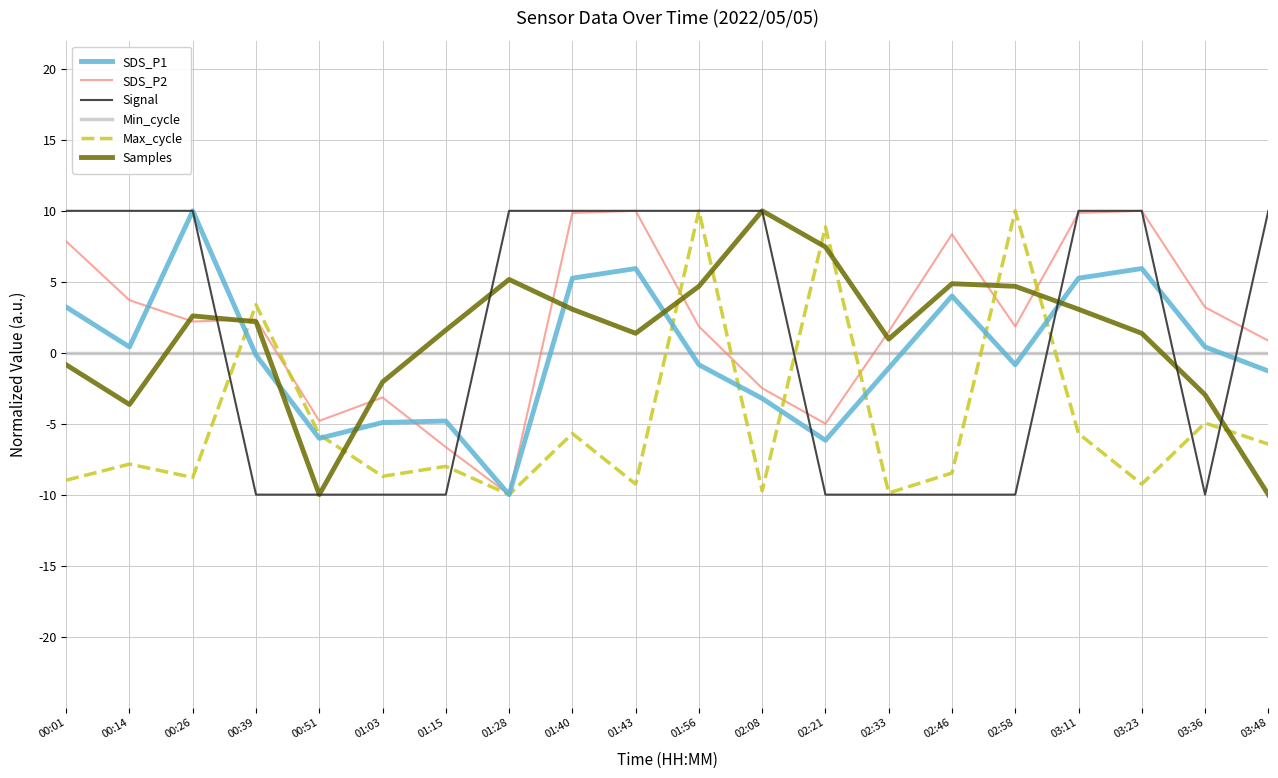

What is the spread (max minus min) of values at 03:36?

13.2